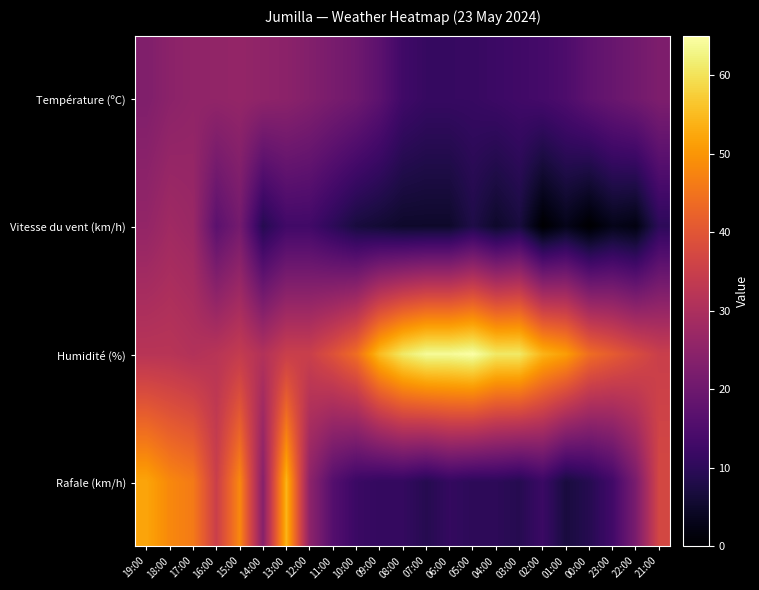

Which series has the largest total across all categories?

Humidité (%)